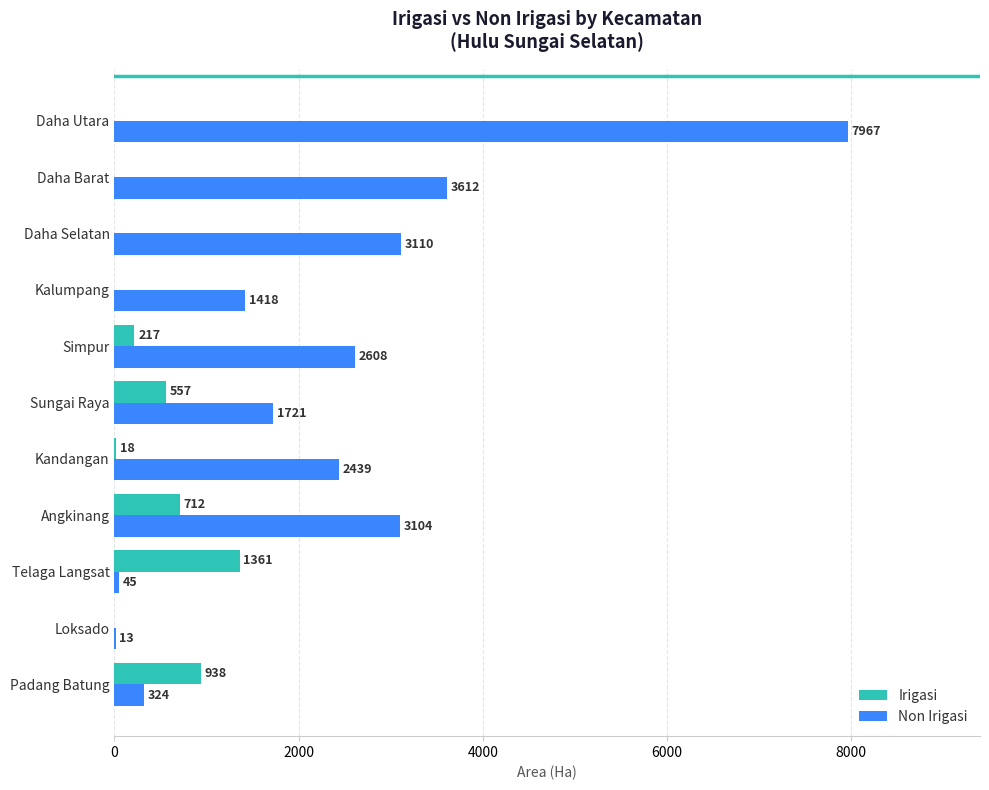

Is it true that Non Irigasi equals 45 at Telaga Langsat?

True